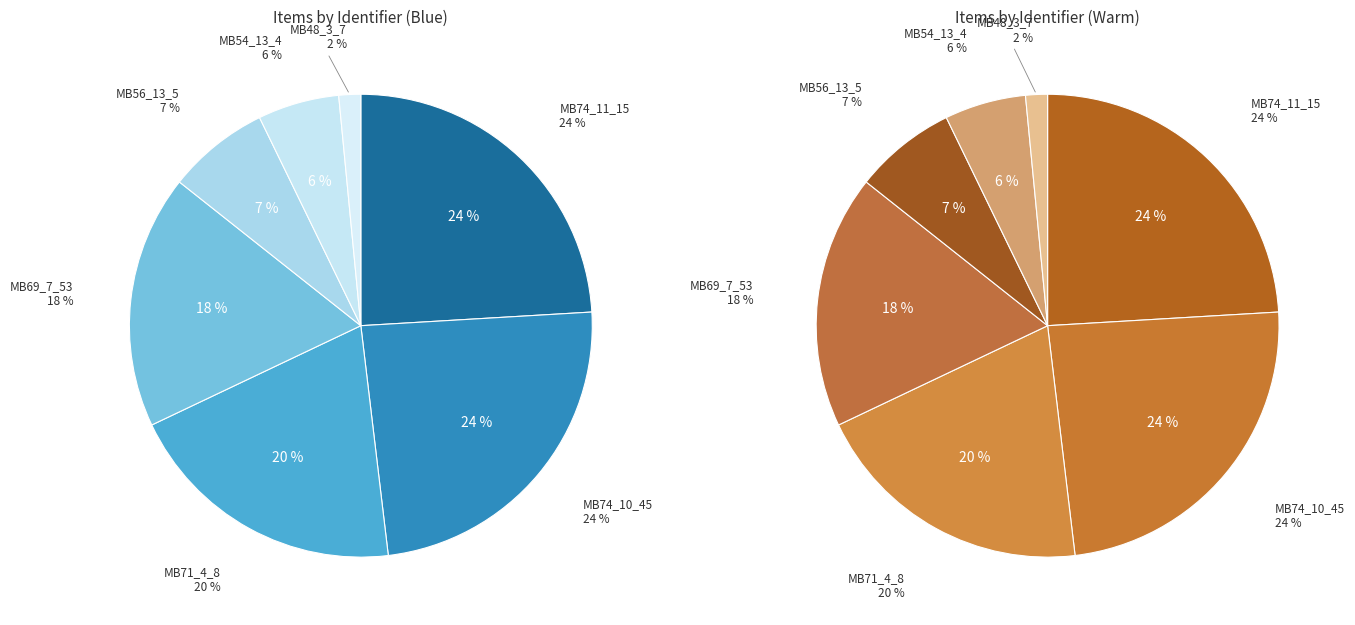

How many slices are in this pie chart?

7